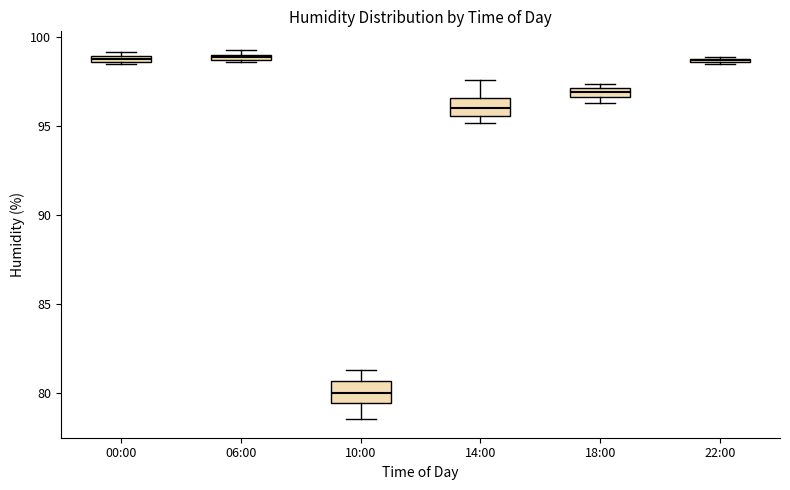

Where is the lower edge of the box for 22:00 on the y-axis? The values are not printed on the chart, so give them approximately, as read against the axis.

98.5